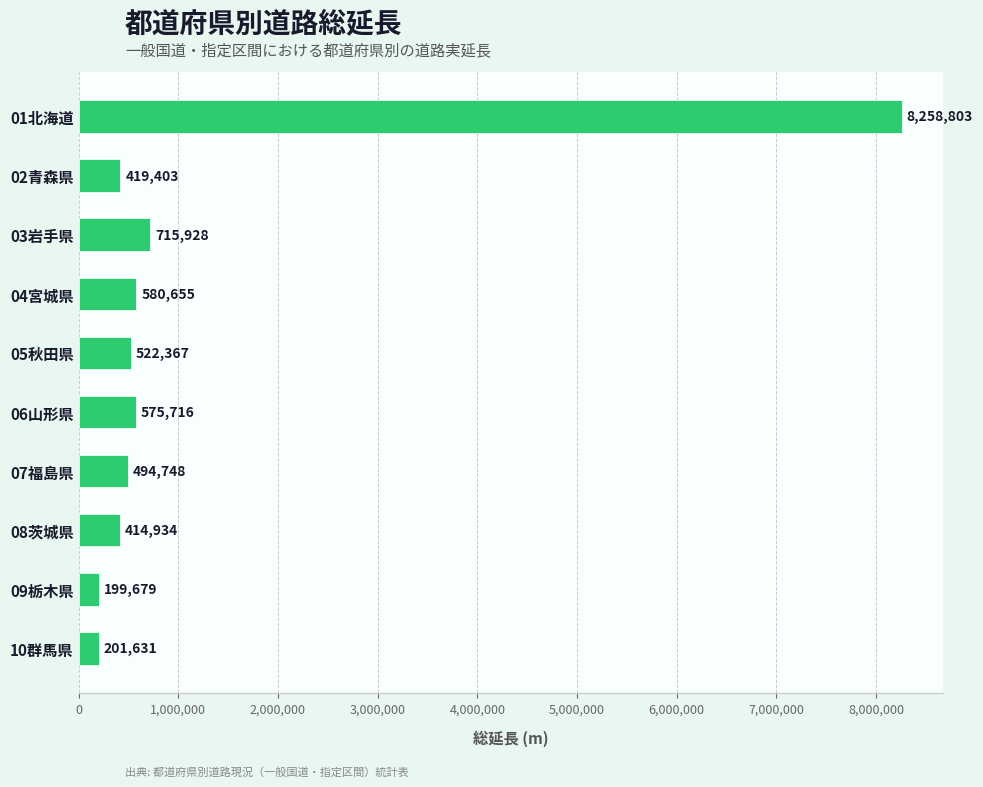

What position from the top is 04宮城県?

4